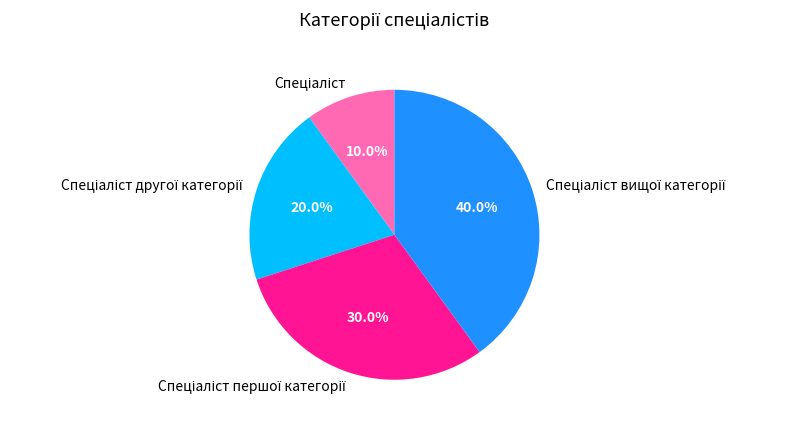

Is there a majority slice in this chart?

No